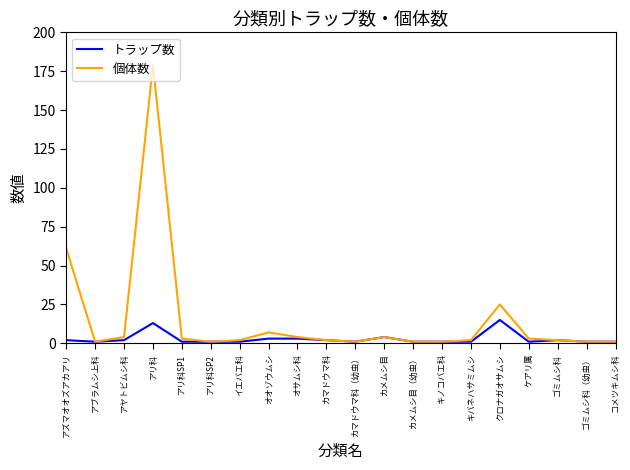

What value does the トラップ数 series have at オオゾウムシ?

3